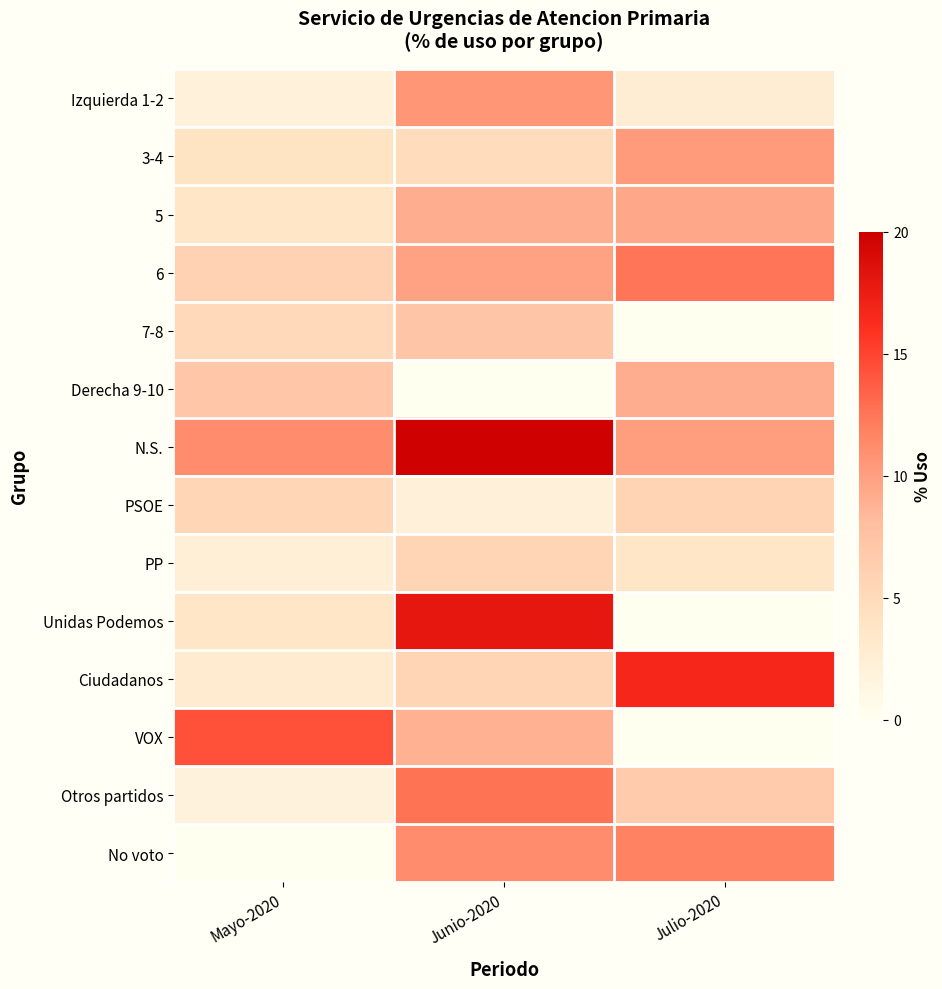

Rank the series by their maximum value, from highest to lowest.

N.S., Unidas Podemos, Ciudadanos, VOX, Otros partidos, 6, No voto, Izquierda 1-2, 3-4, 5, Derecha 9-10, 7-8, PSOE, PP